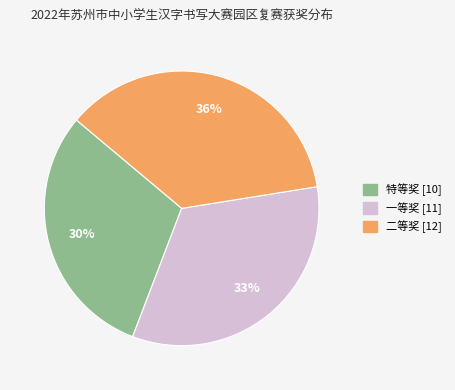

Count the number of slices in the pie.

3